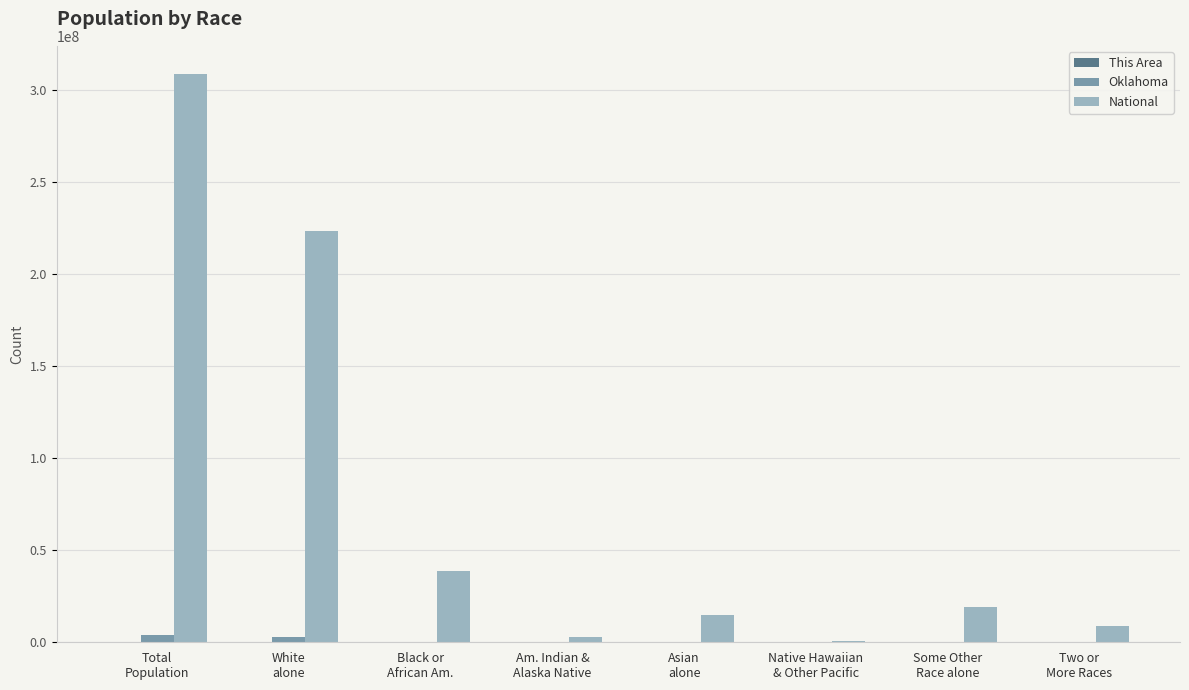

What is the greatest value displayed?

308745538